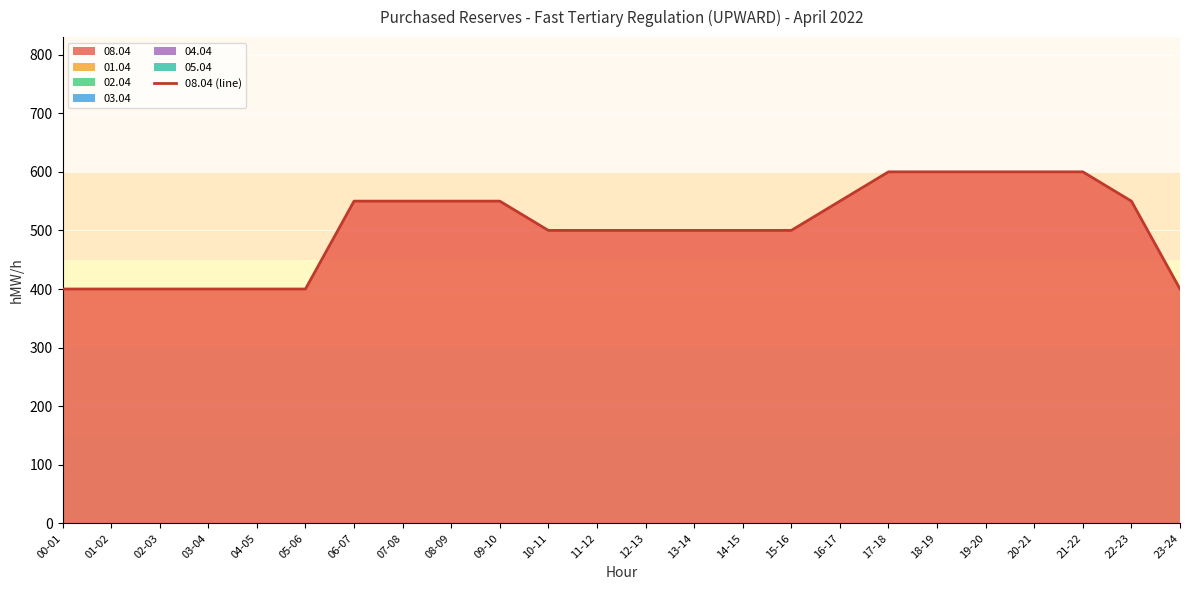

Between 21-22 and 11-12, which is larger?

21-22